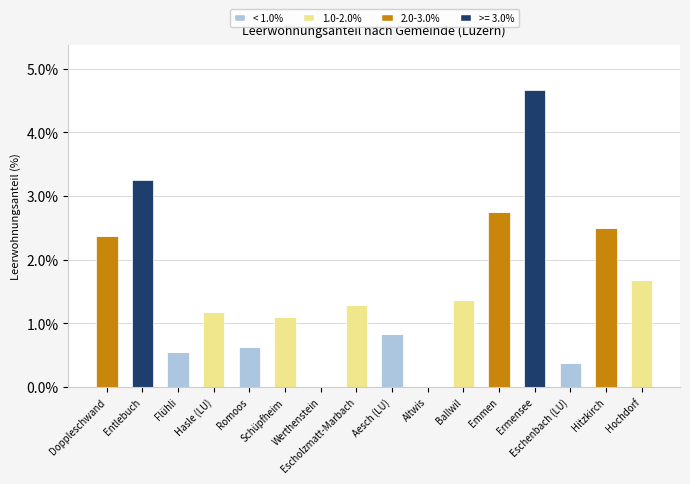

Count the number of data series in this chart.

4